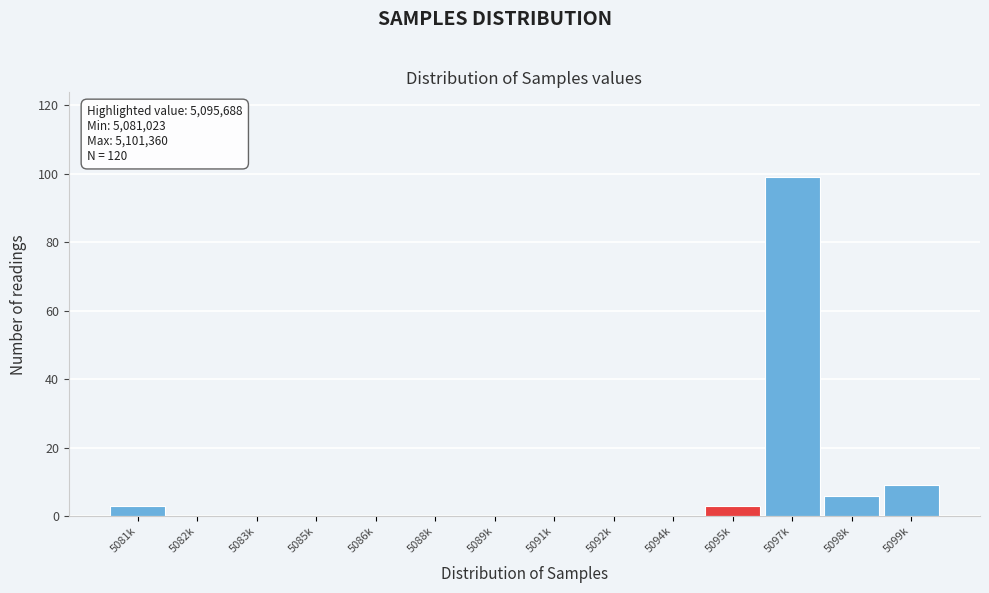

Reading right to left, extract all data points from this chart.

5099k=9	5098k=6	5097k=99	5095k=3	5094k=0	5092k=0	5091k=0	5089k=0	5088k=0	5086k=0	5085k=0	5083k=0	5082k=0	5081k=3